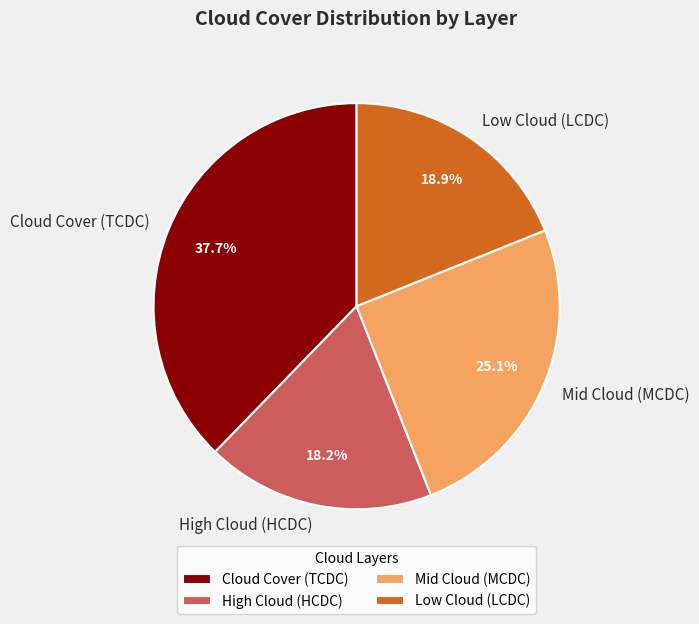

Is there any slice that represents more than half of the pie?

No